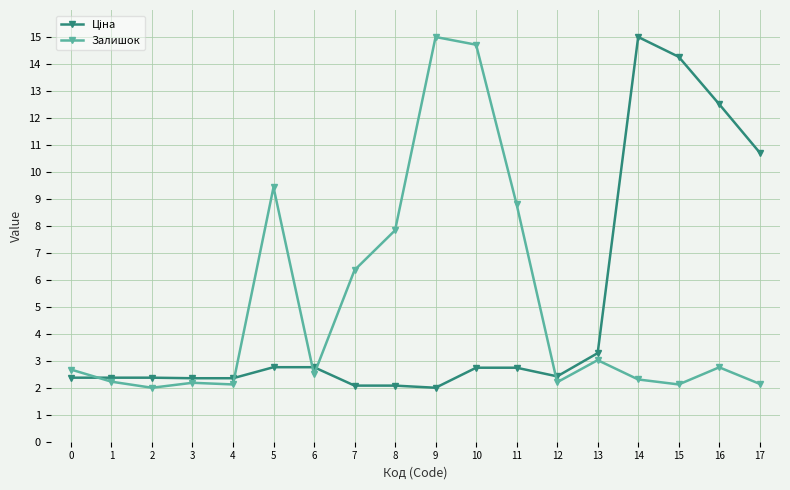

What is the value of the Залишок point at the 18th from the left?

2.1